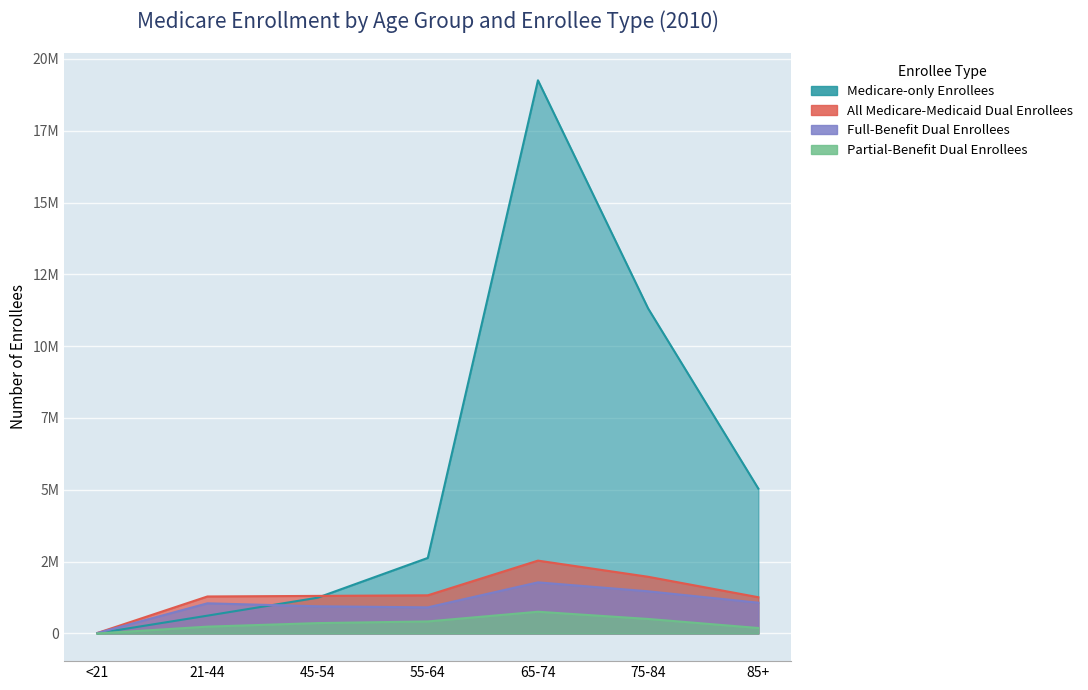

What is the label of the 5th point from the left?

65-74